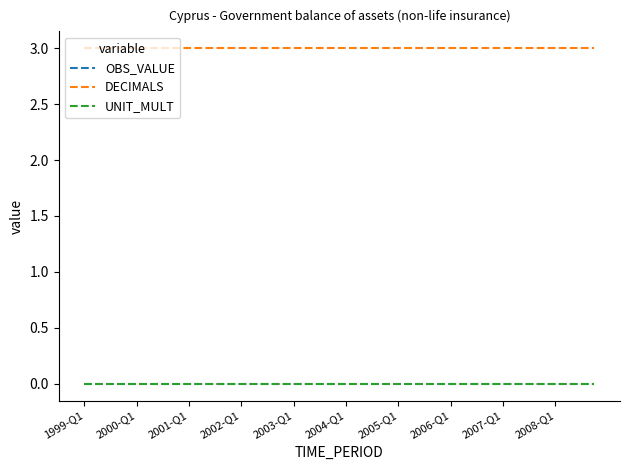

Does the chart display data point markers on the line(s)?

No